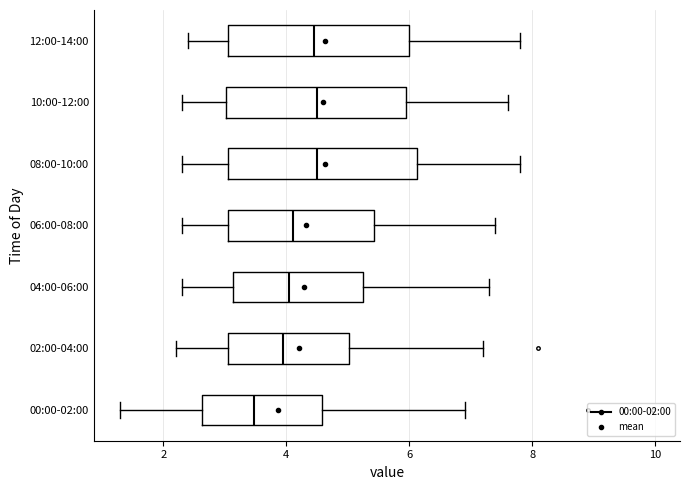

Where does the left whisker of the box for 00:00-02:00 end on the x-axis? The values are not printed on the chart, so give them approximately, as read against the axis.

1.4